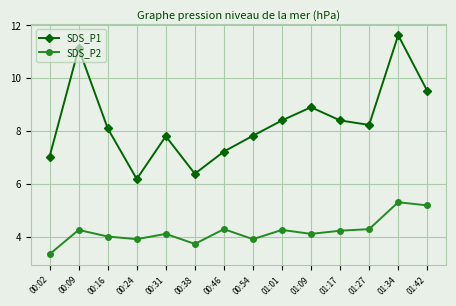

Where does the SDS_P1 series first go above 8?

00:09